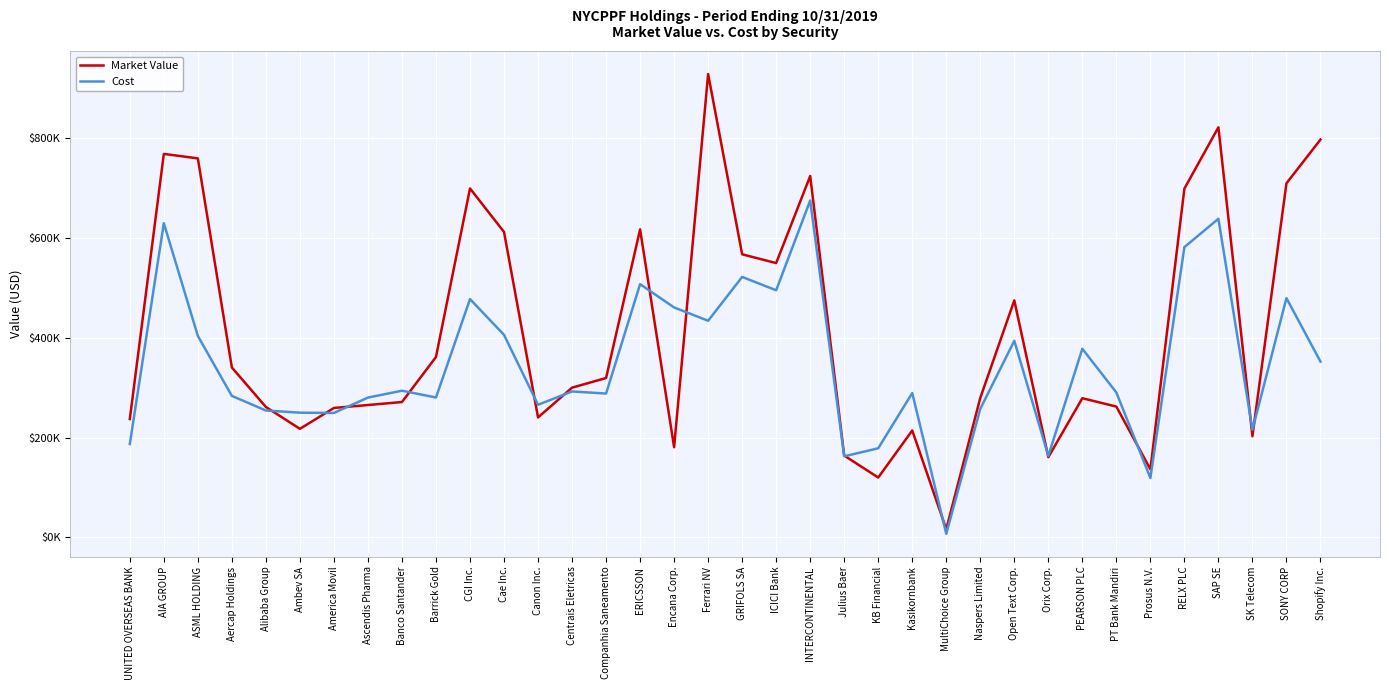

Is it true that Cost equals 187289.4 at UNITED OVERSEAS BANK?

True